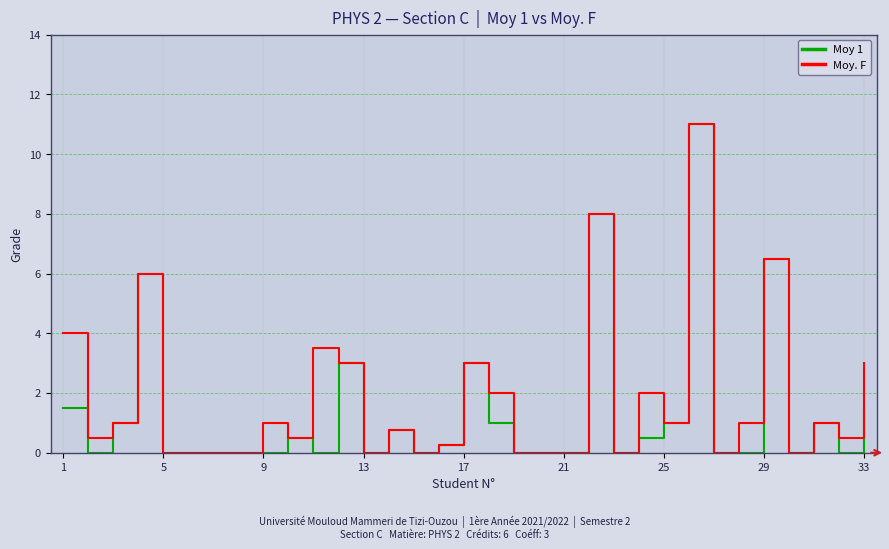

What is the maximum value for Moy 1?

11.0